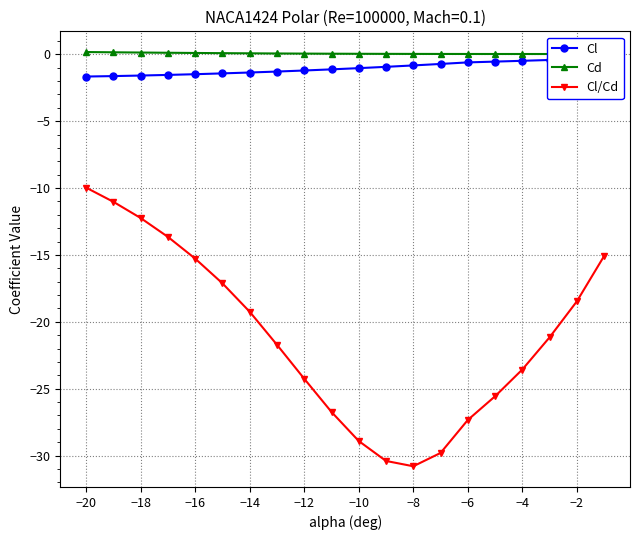

True or false: Cl/Cd has a value of -24.3 at −12.

True